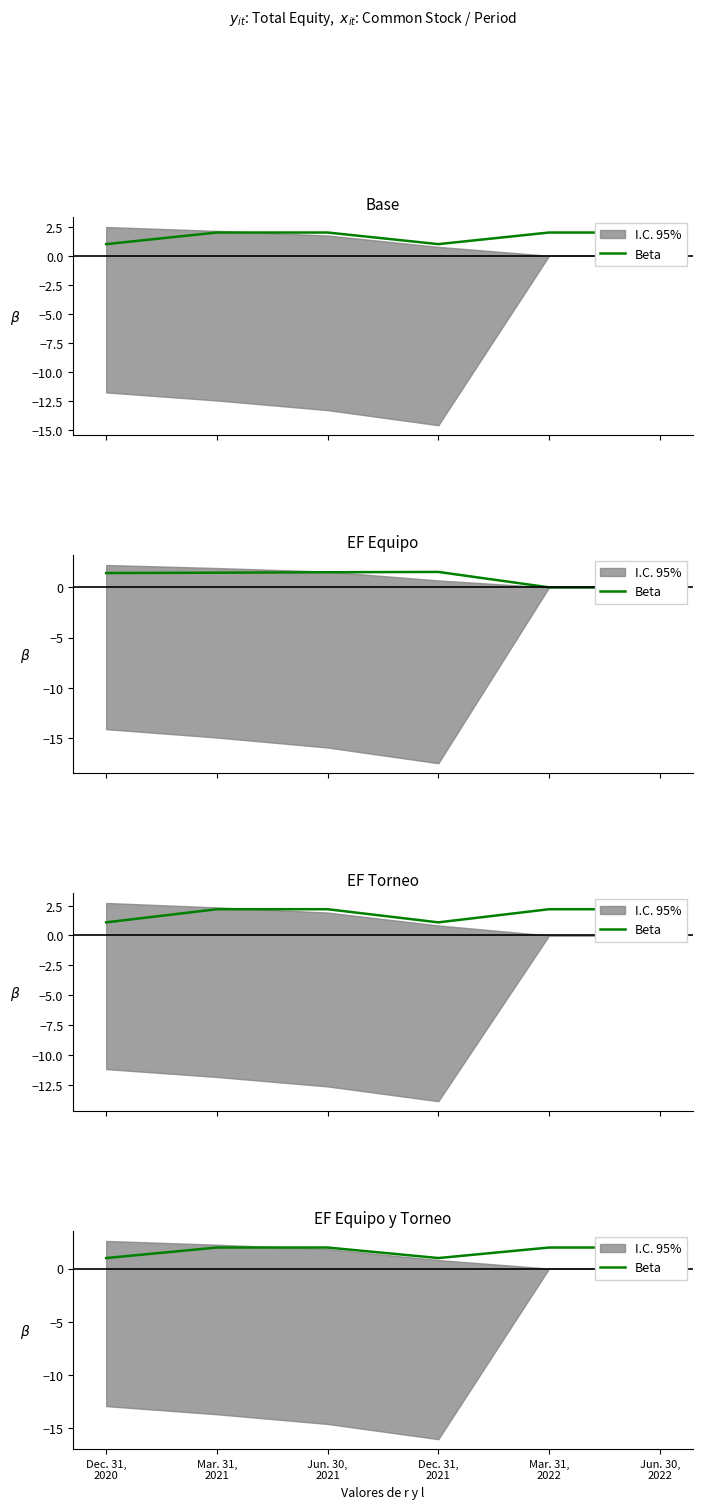

How many points are lower than both their immediate neighbors (excluding endpoints)?

1